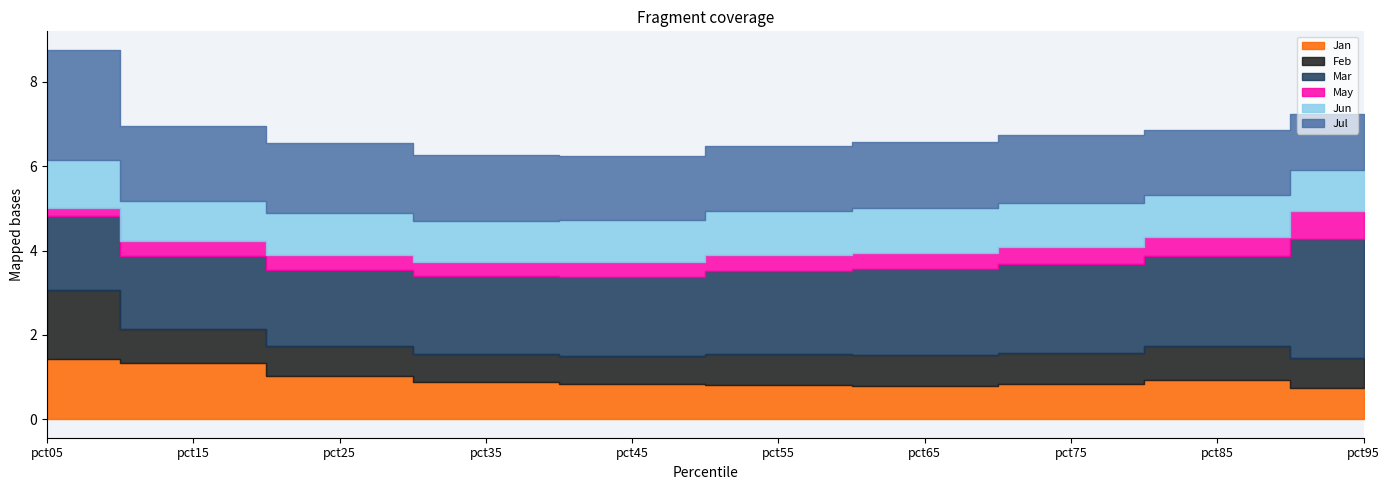

Which category has the highest value across all series?

pct95